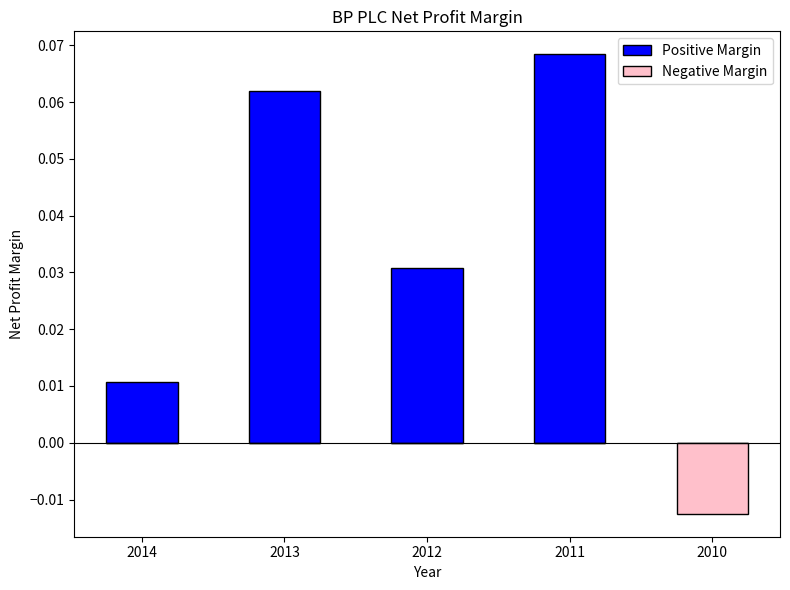

What is the difference between the maximum and second lowest values in the Positive Margin series?

0.1